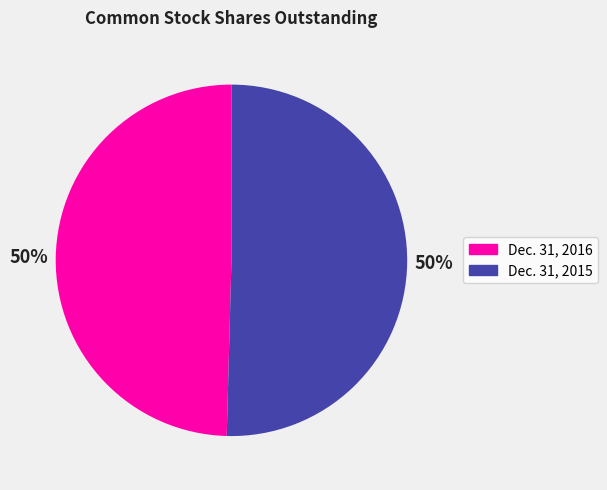

To the nearest percent, what is the combined percentage of Dec. 31, 2016 and Dec. 31, 2015?

100%